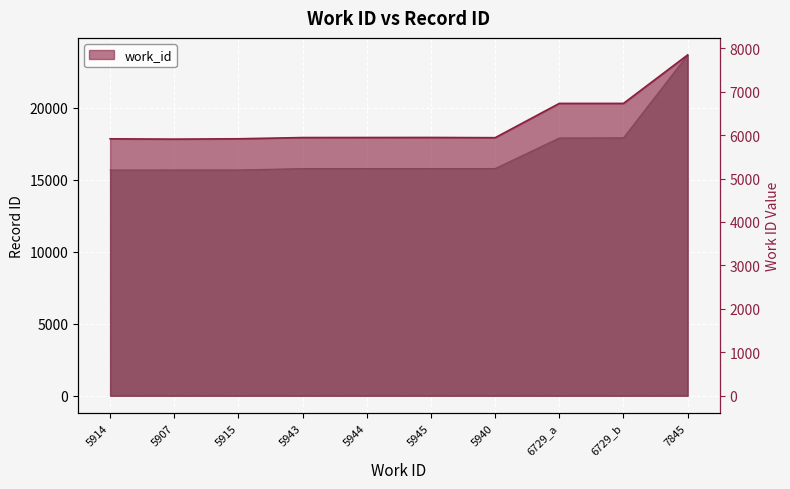

What position from the left is 5907?

2